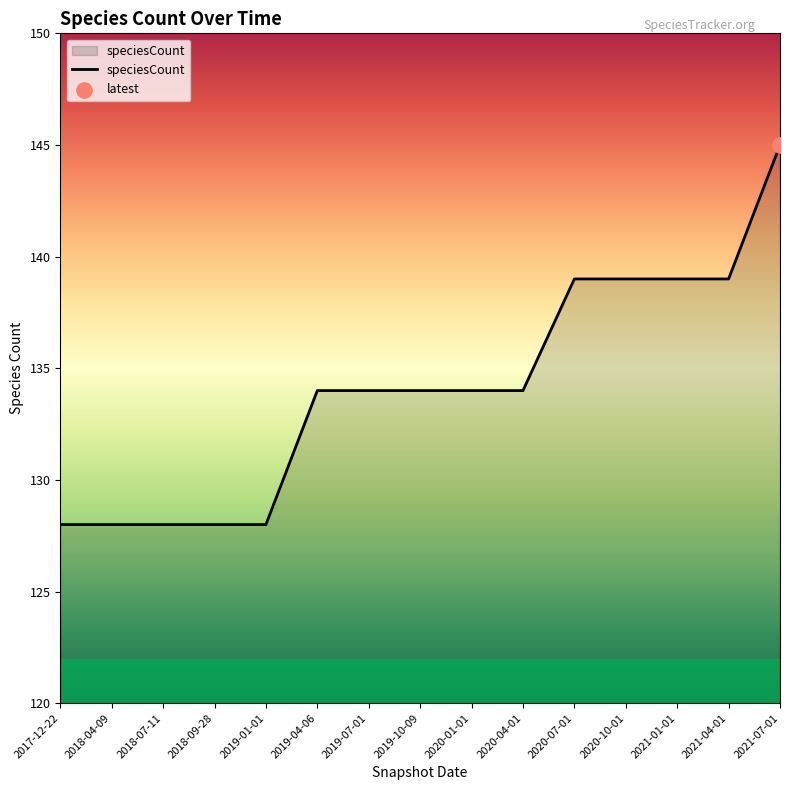

Between 2017-12-22 and 2021-07-01, which is larger?

2021-07-01